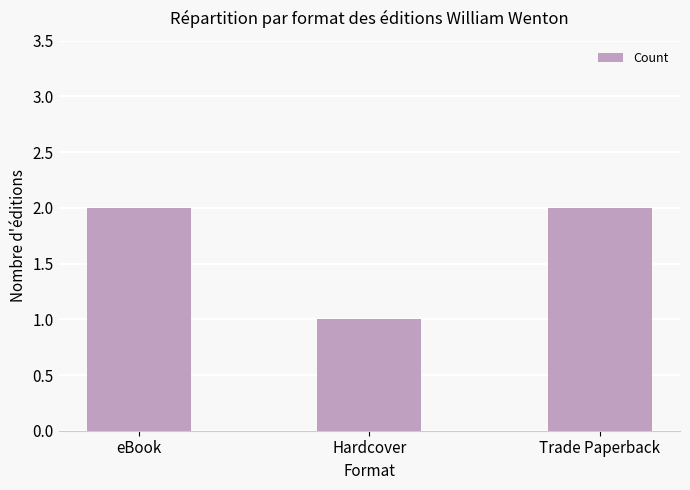

What is the sum of all values?

5